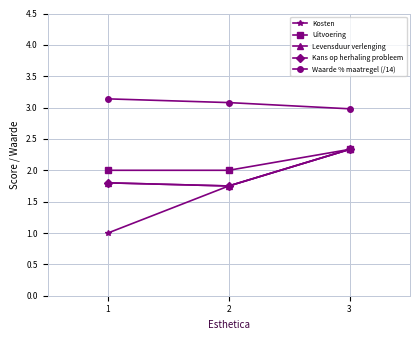

Is this an area chart (filled region under the line)?

No